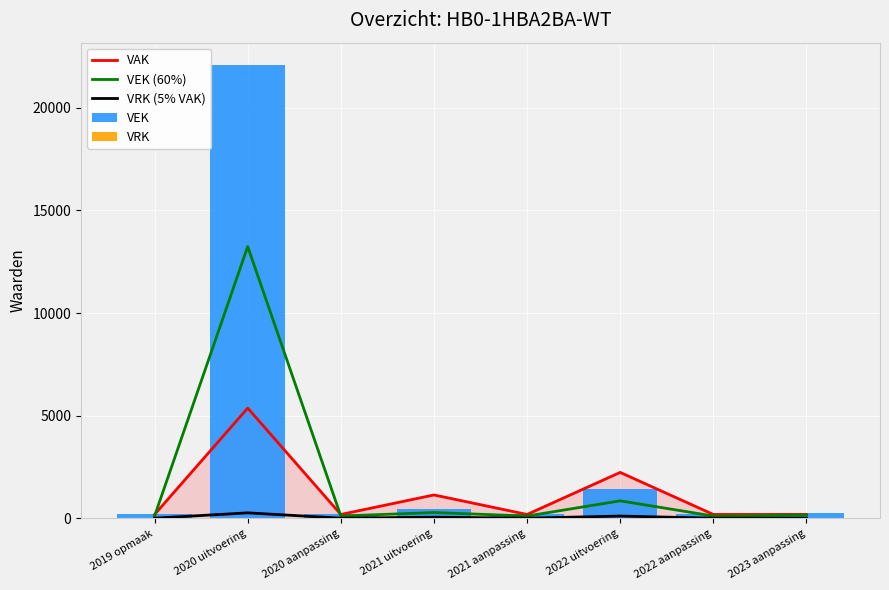

What is the label of the 1st bar from the right?

2023 aanpassing